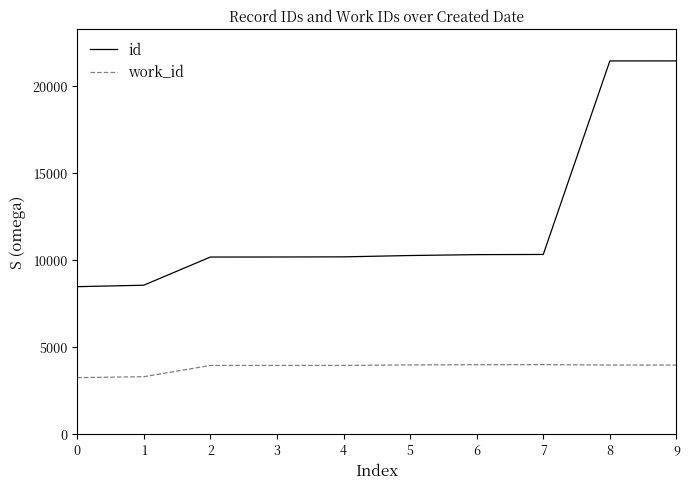

What is the highest value of the id series?

21424